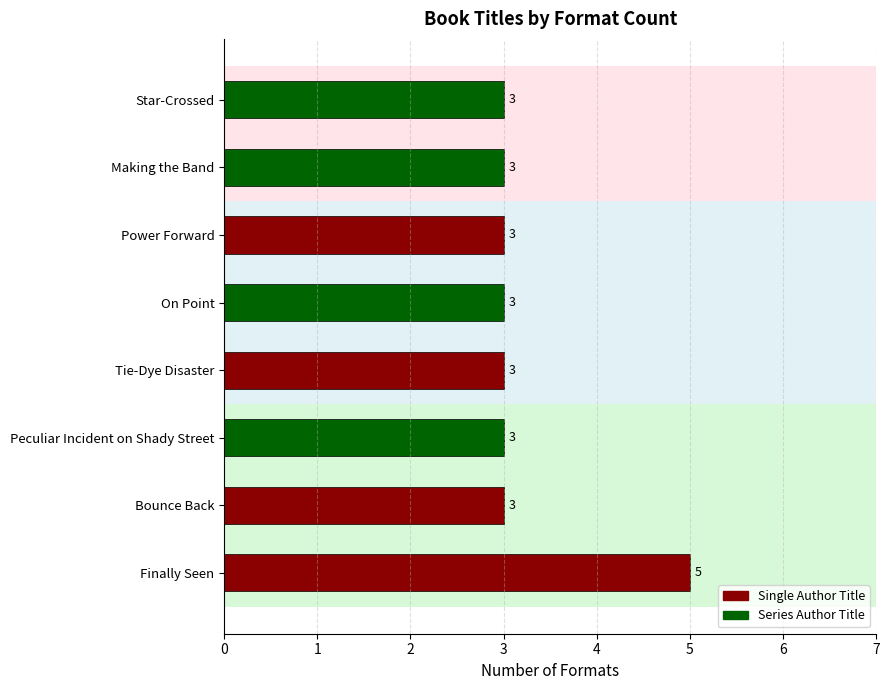

What is the smallest value displayed?

3